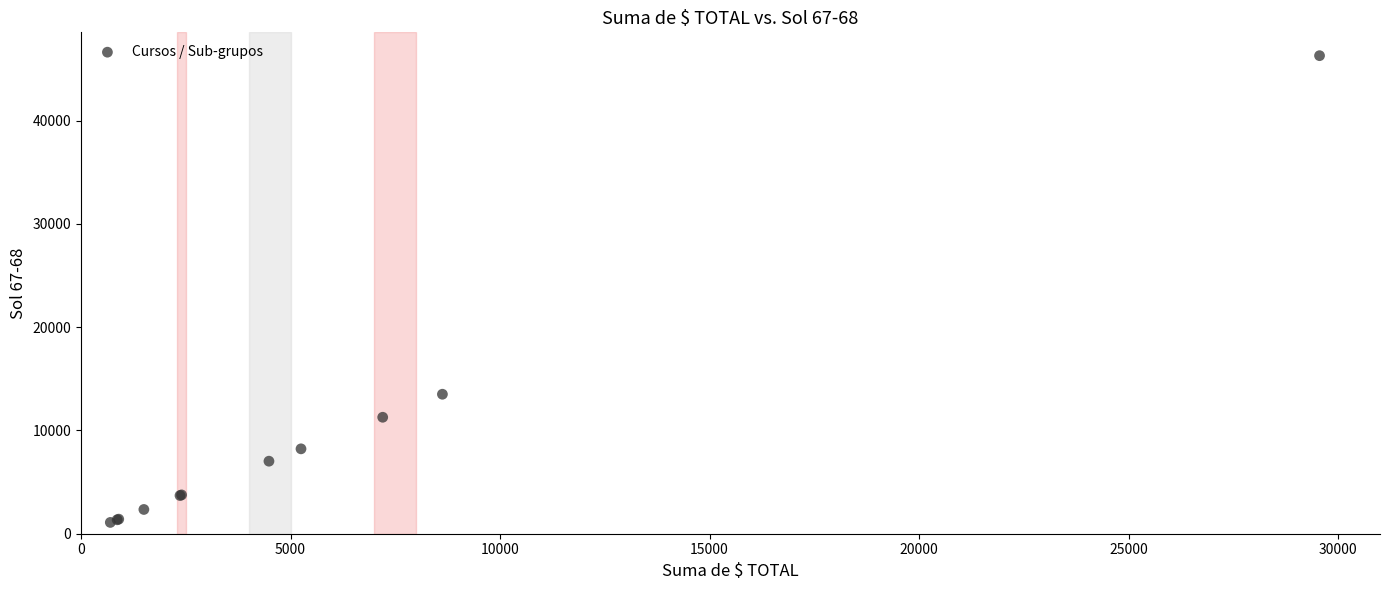

What Y value in the scatter plot is closest to 23697?

13509.7